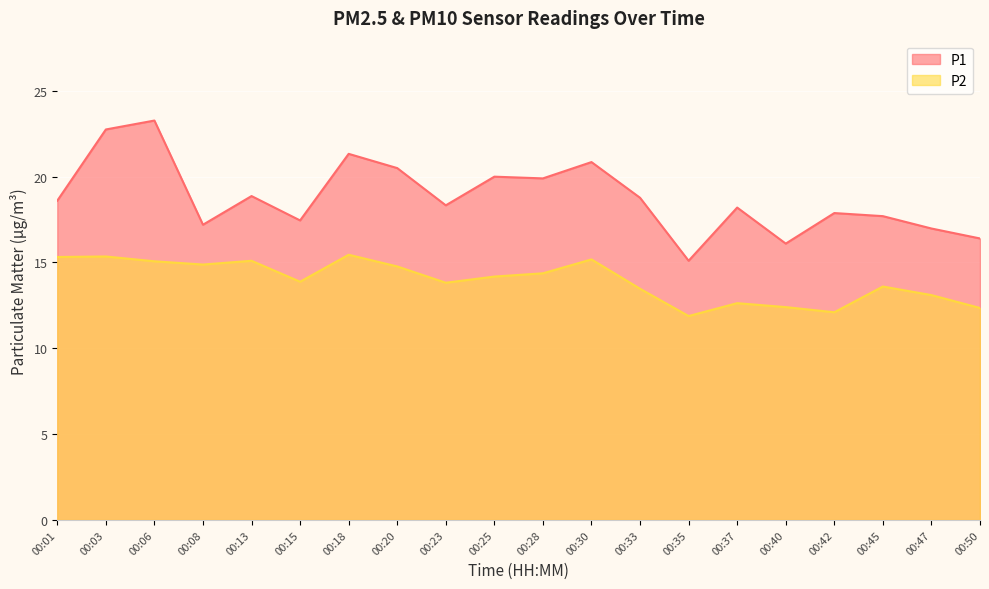

Count the number of categories in the chart.

20